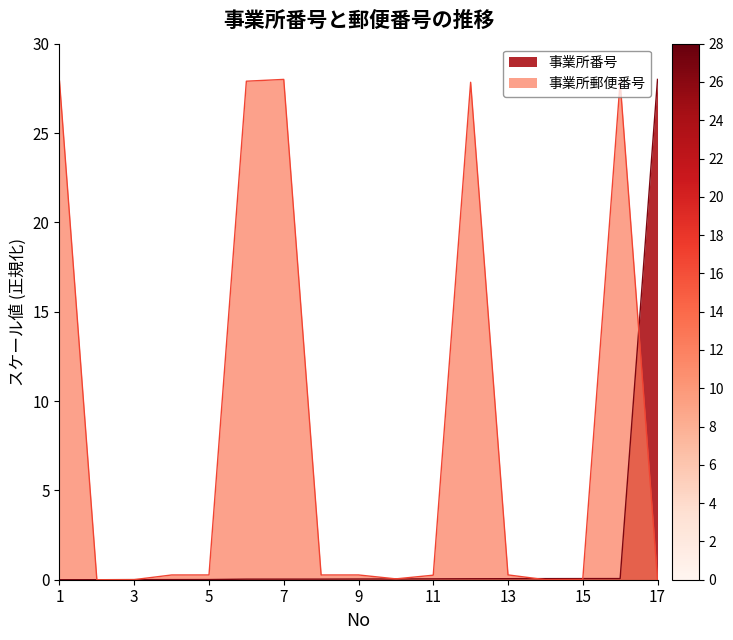

Rank the categories by 事業所郵便番号 value from highest to lowest.

7, 1, 6, 16, 12, 13, 5, 9, 4, 8, 11, 10, 15, 3, 17, 14, 2